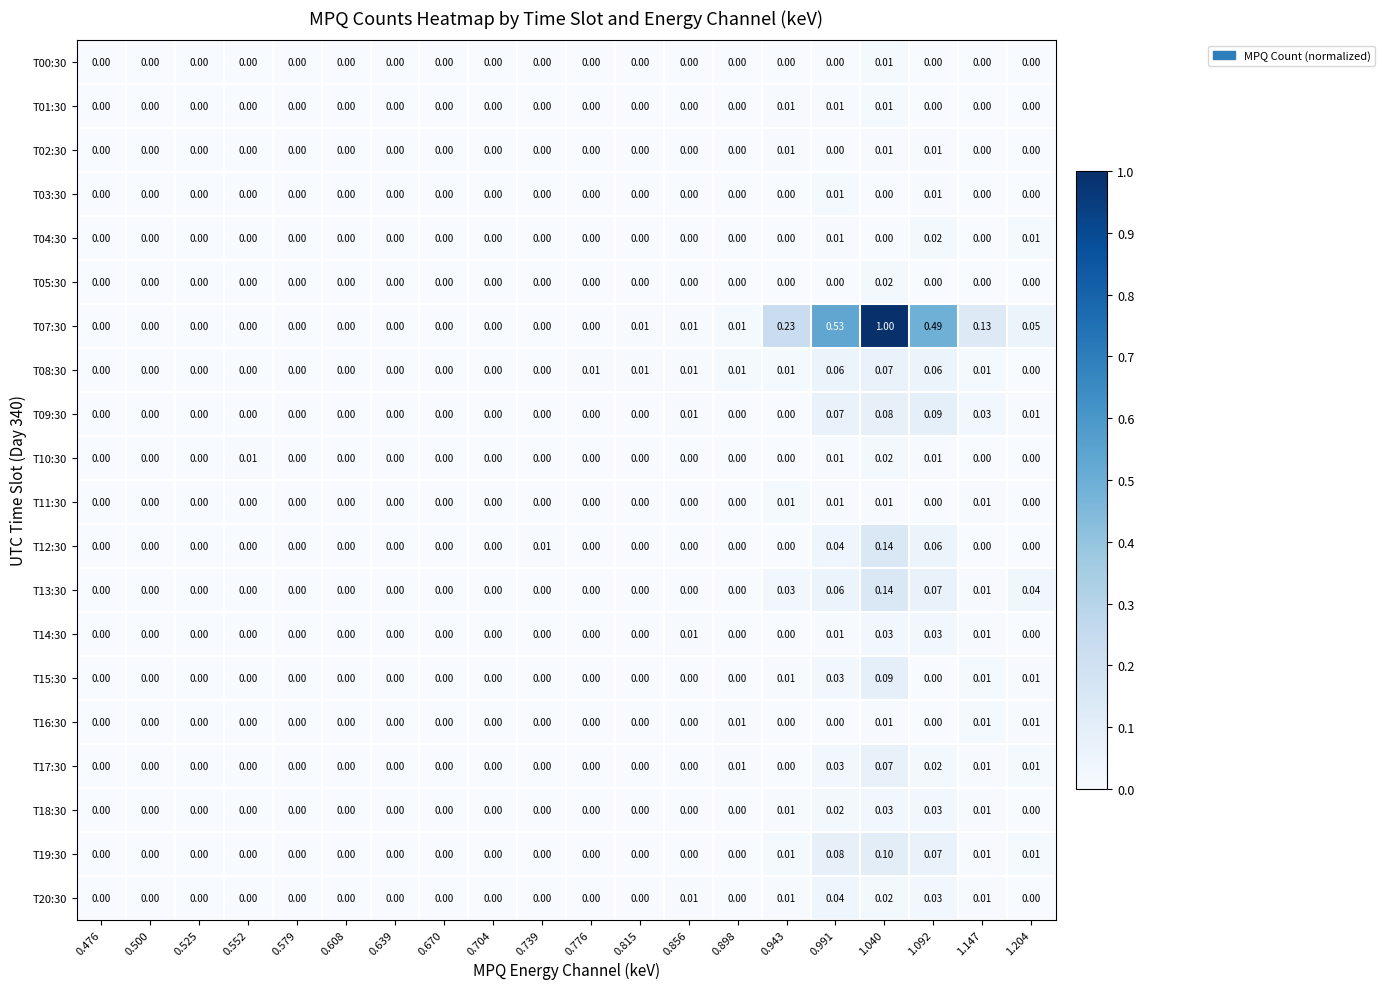

At which category is the sum across all series the highest?

1.040